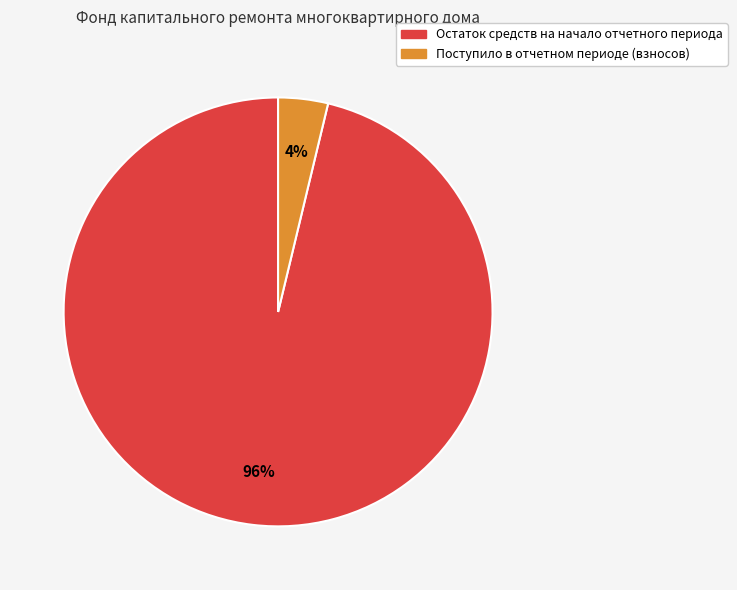

Does any single category account for the majority?

Yes